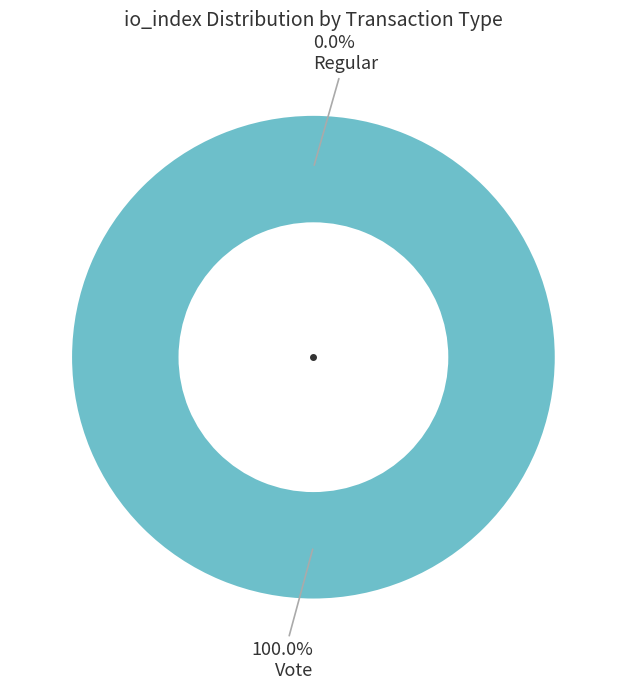

Which slice represents more than half of the pie?

Vote (io_index=2)